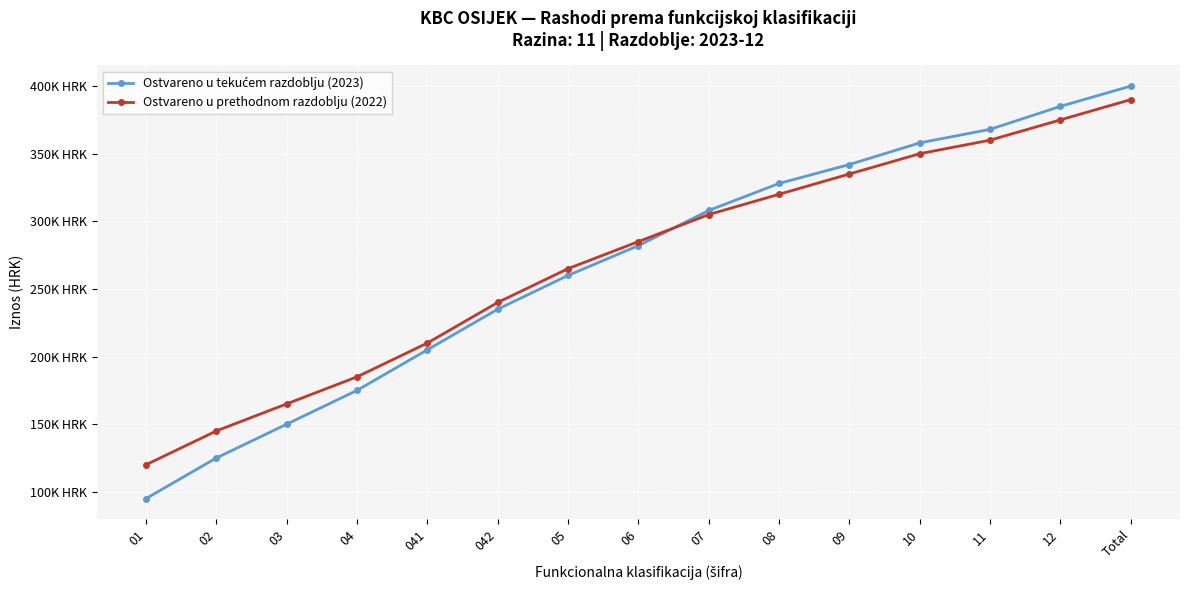

Which series ends up on top after the final intersection of Ostvareno u prethodnom razdoblju (2022) and Ostvareno u tekućem razdoblju (2023)?

Ostvareno u tekućem razdoblju (2023)